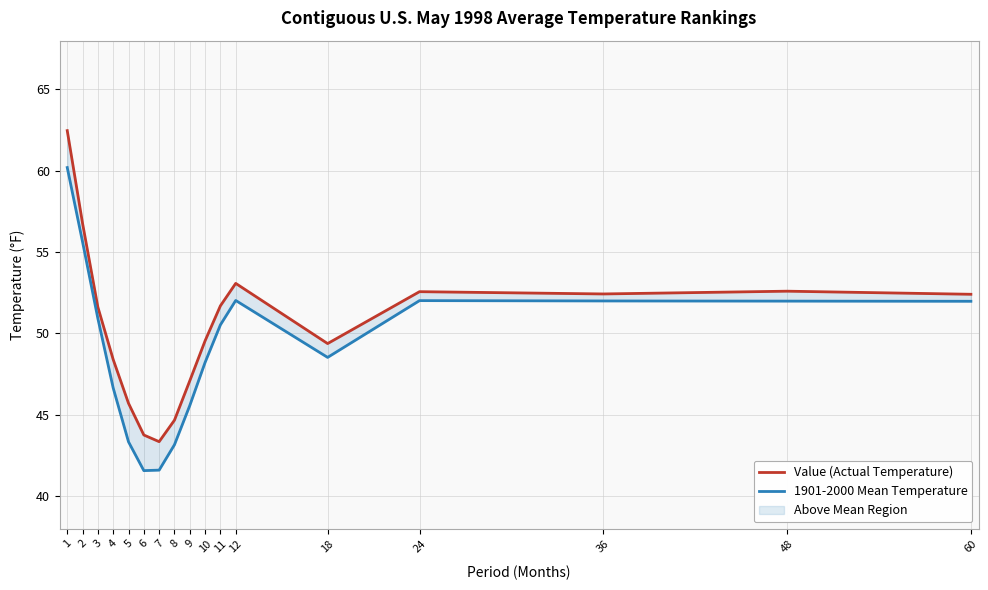

At which category is the sum across all series the highest?

1